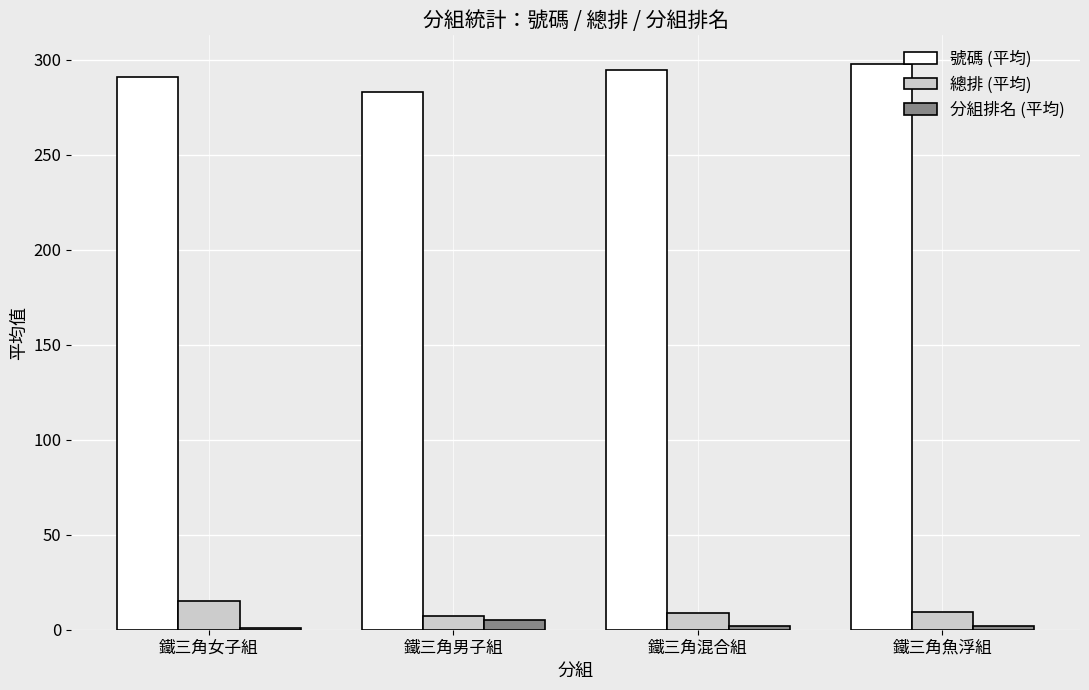

What is the difference between the second highest and second lowest values in the 總排 (平均) series?

0.7